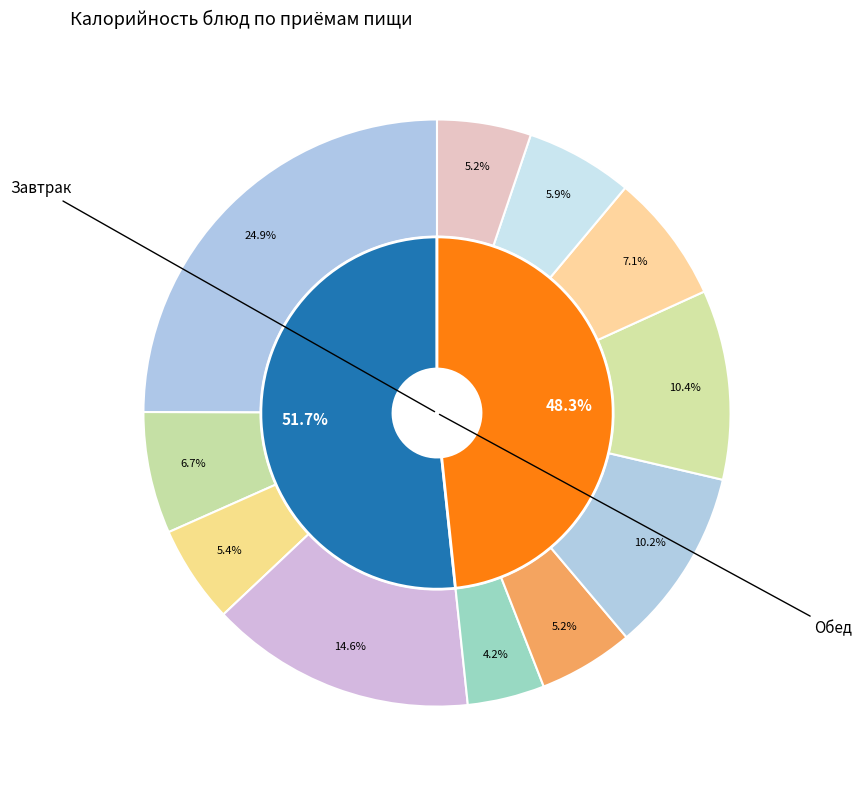

What is the smallest slice in the pie chart?

Салат Витаминный